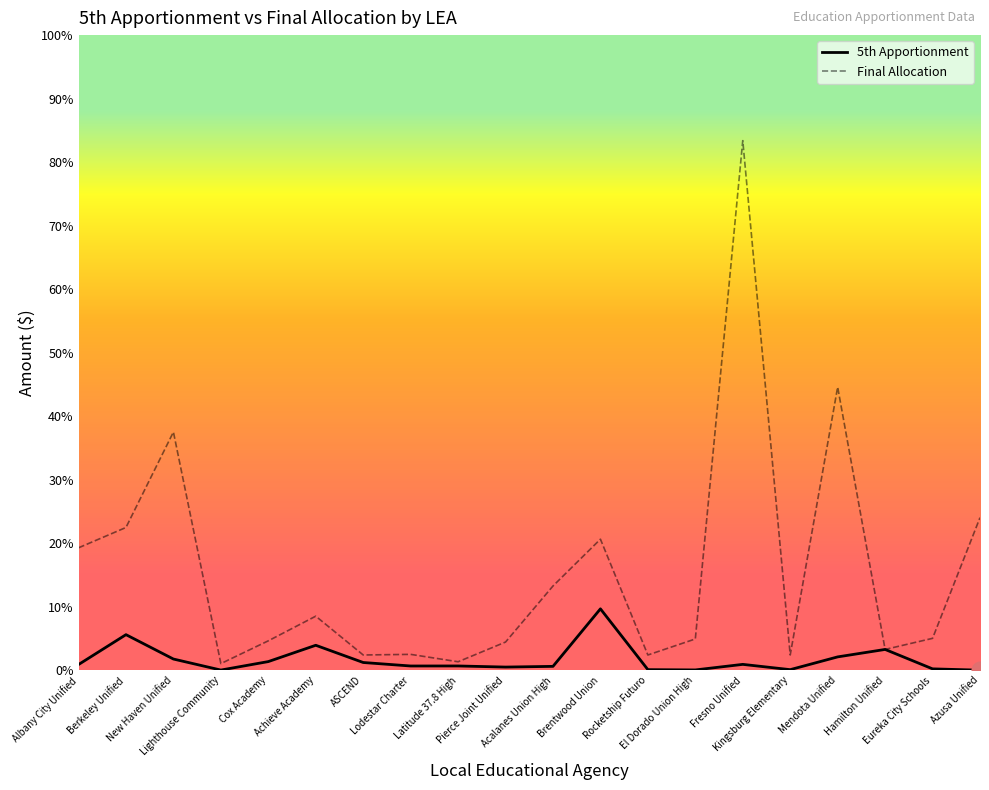

What are all the series names shown in the legend?

5th Apportionment, Final Allocation